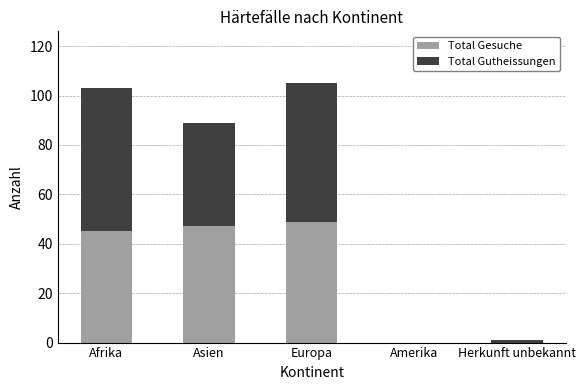

What is the sum of the Total Gesuche values at Amerika and Europa?

49